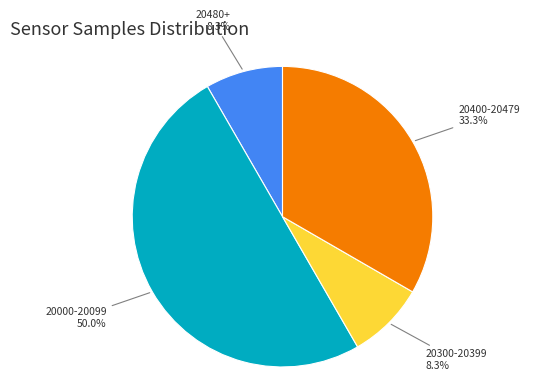

Count the number of slices in the pie.

4